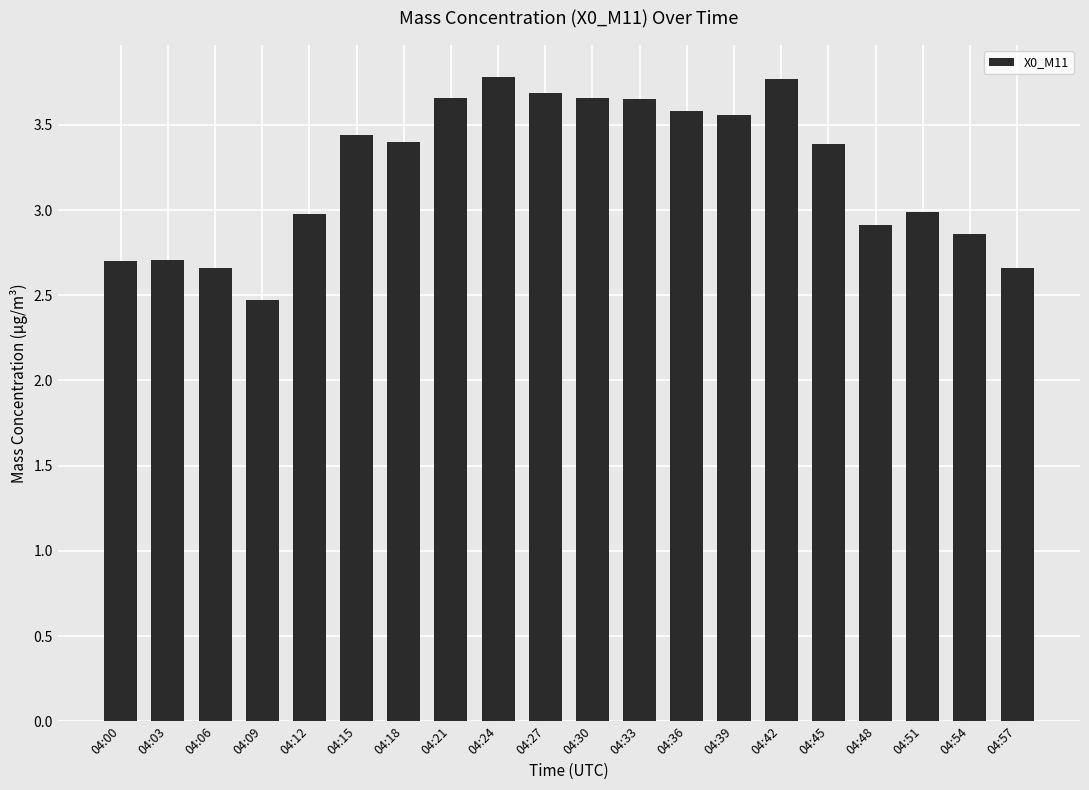

Which has a higher value, 04:45 or 04:06?

04:45